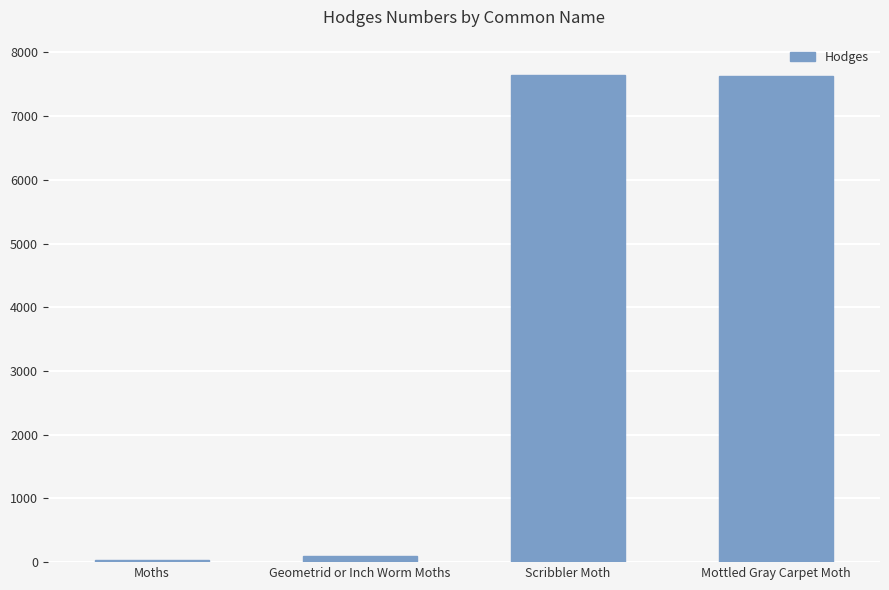

Is it true that the value at Scribbler Moth is 7639.0?

True